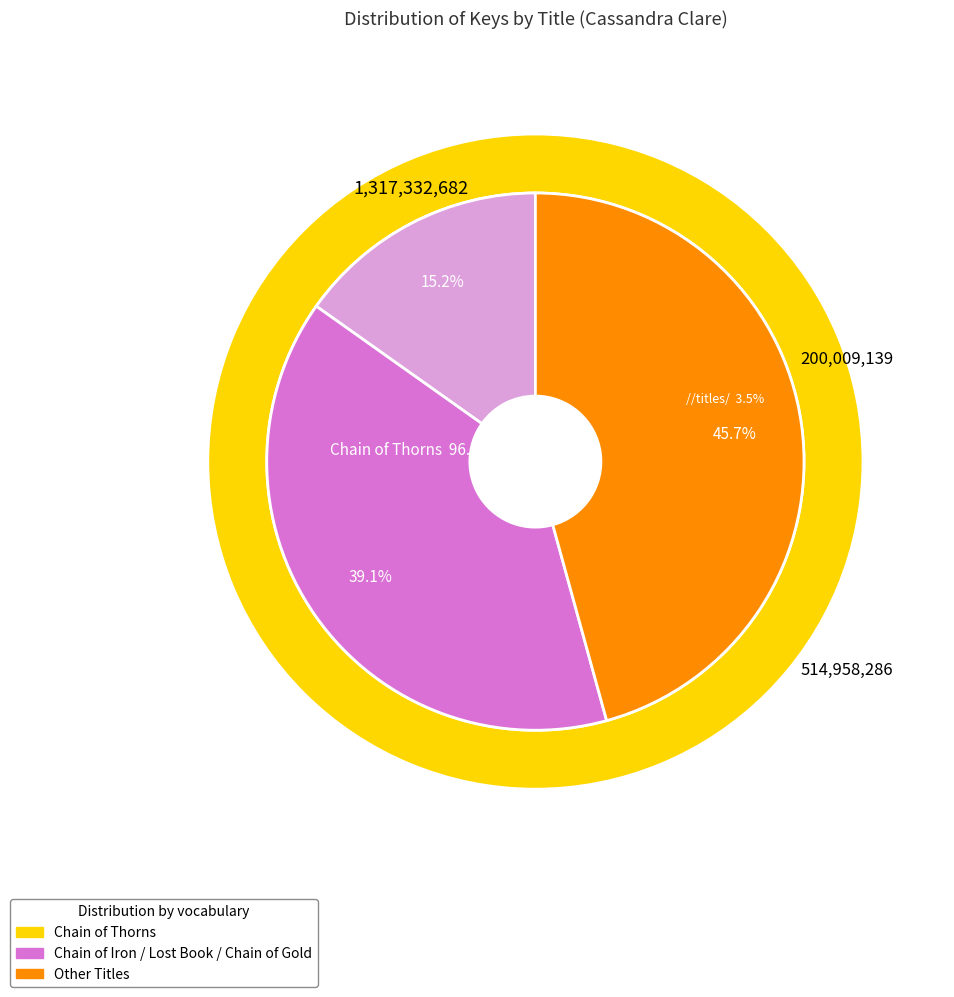

What percentage is NOT represented by Chain of Gold?

88.0%